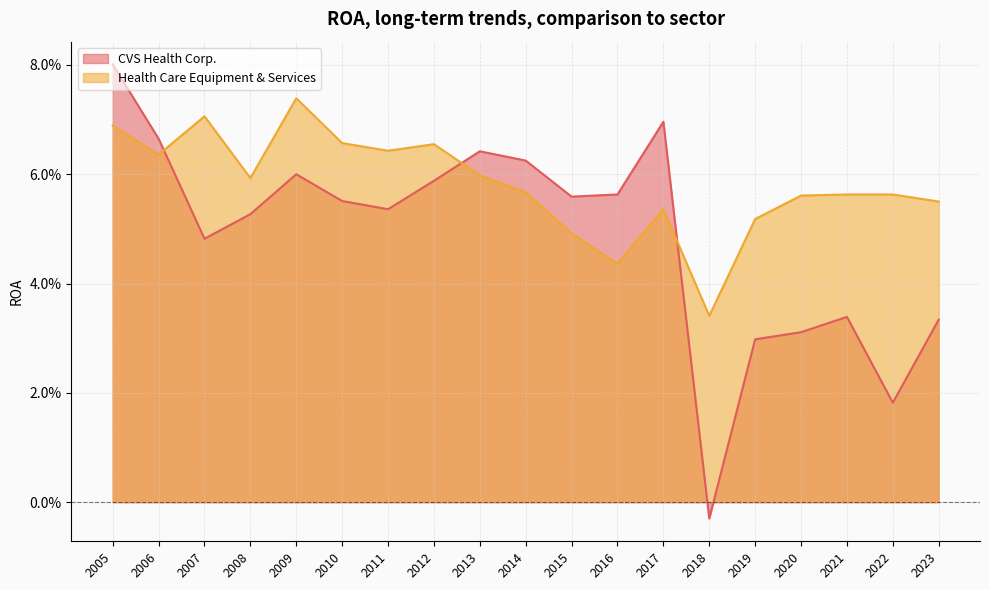

Which series has the widest spread of values?

CVS Health Corp.